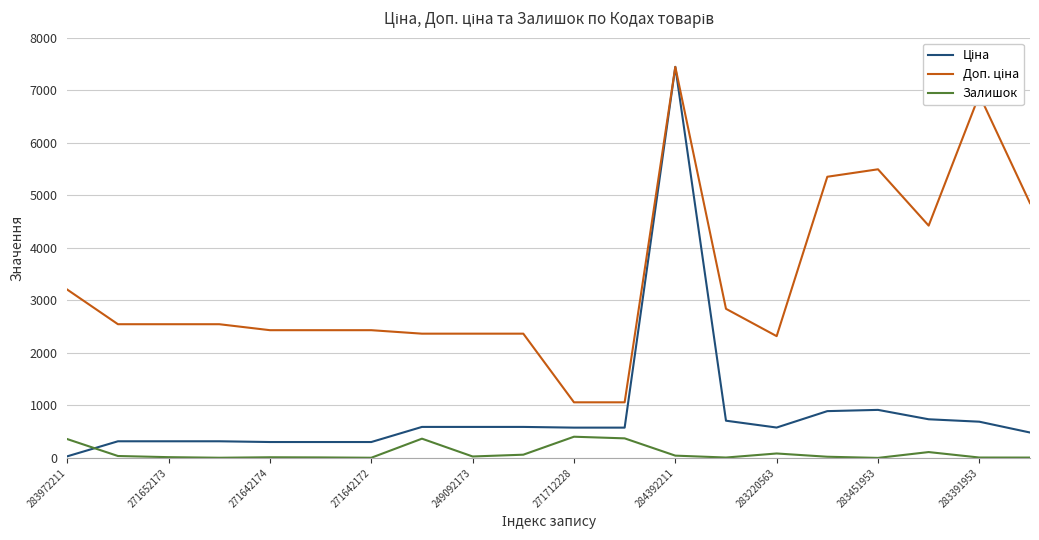

What is the greatest value displayed?

7444.6